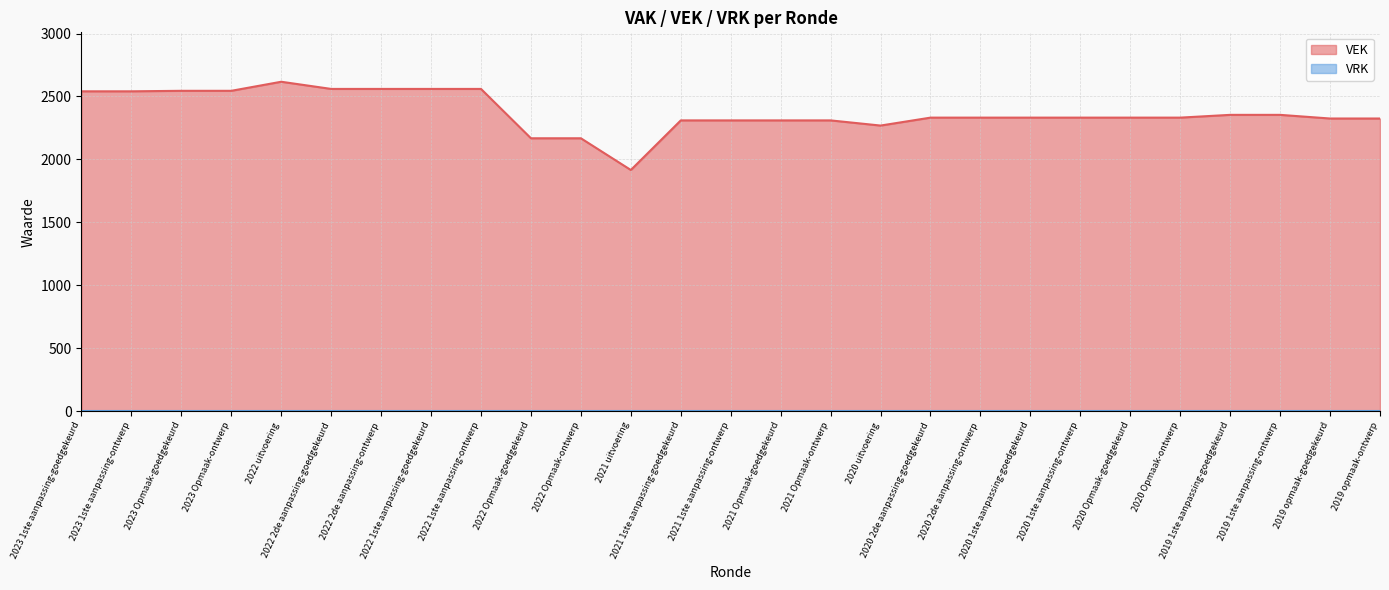

Which category has the lowest value across all series?

2021 uitvoering